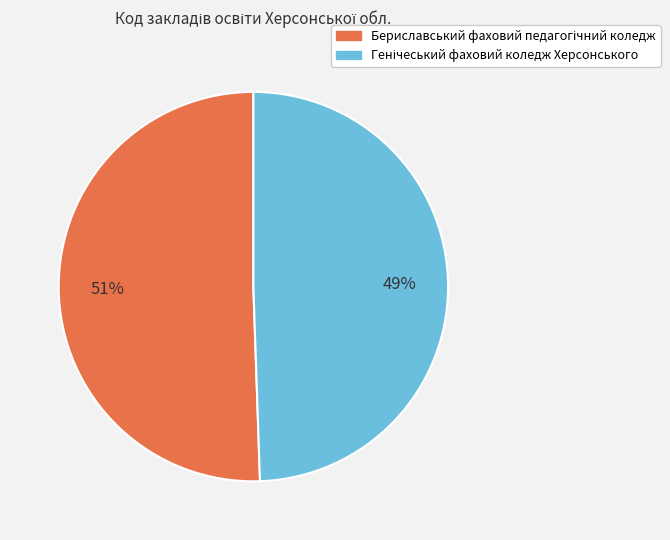

Is there any slice that represents more than half of the pie?

Yes